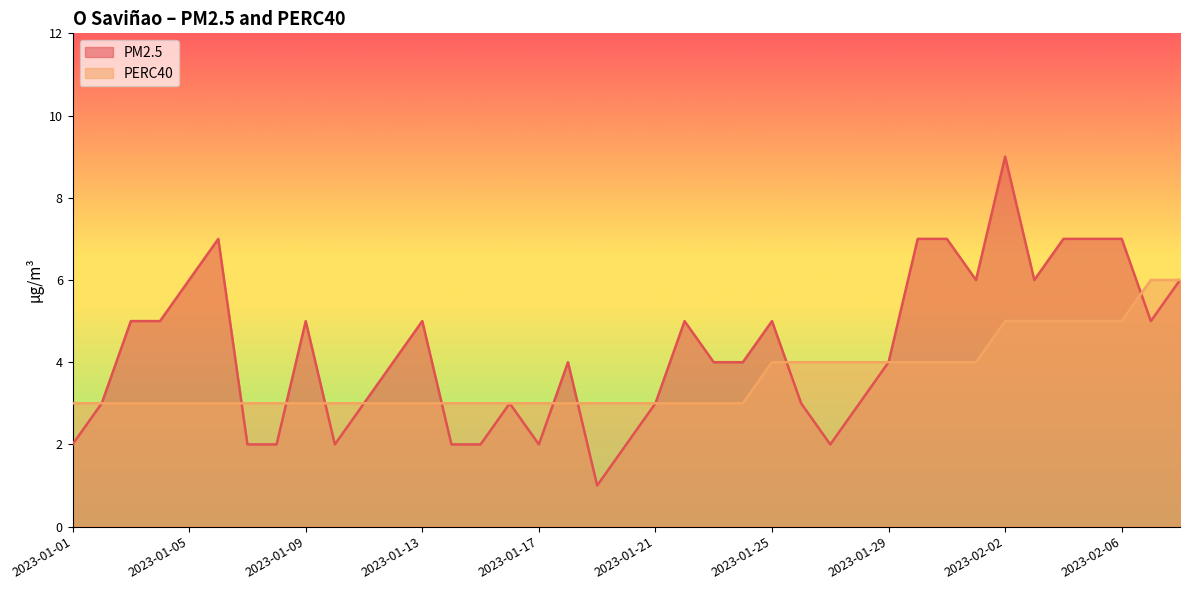

True or false: PM2.5 has a value of 7 at 2023-01-31.

True